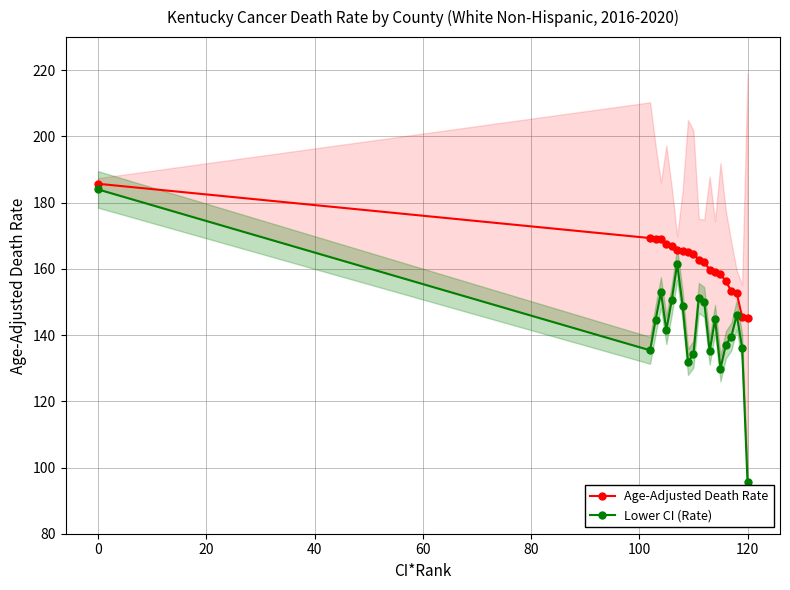

What is the greatest value displayed?

185.7